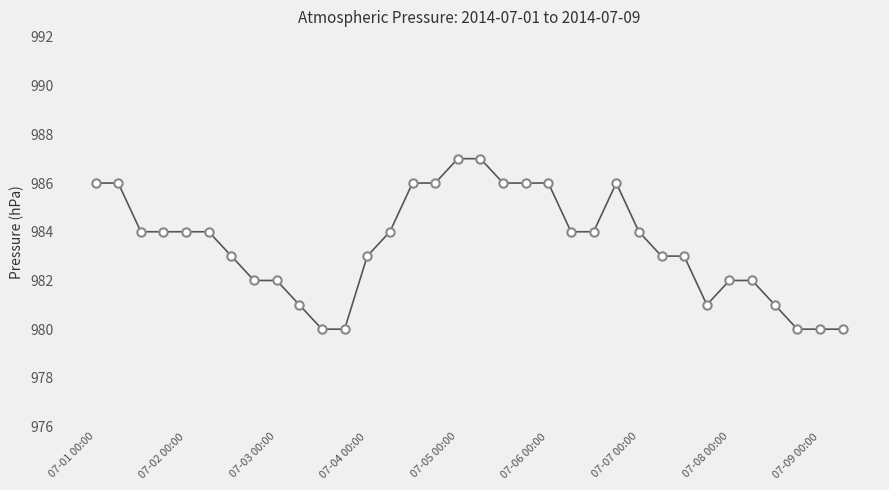

What is the difference between the maximum and second lowest values?

7